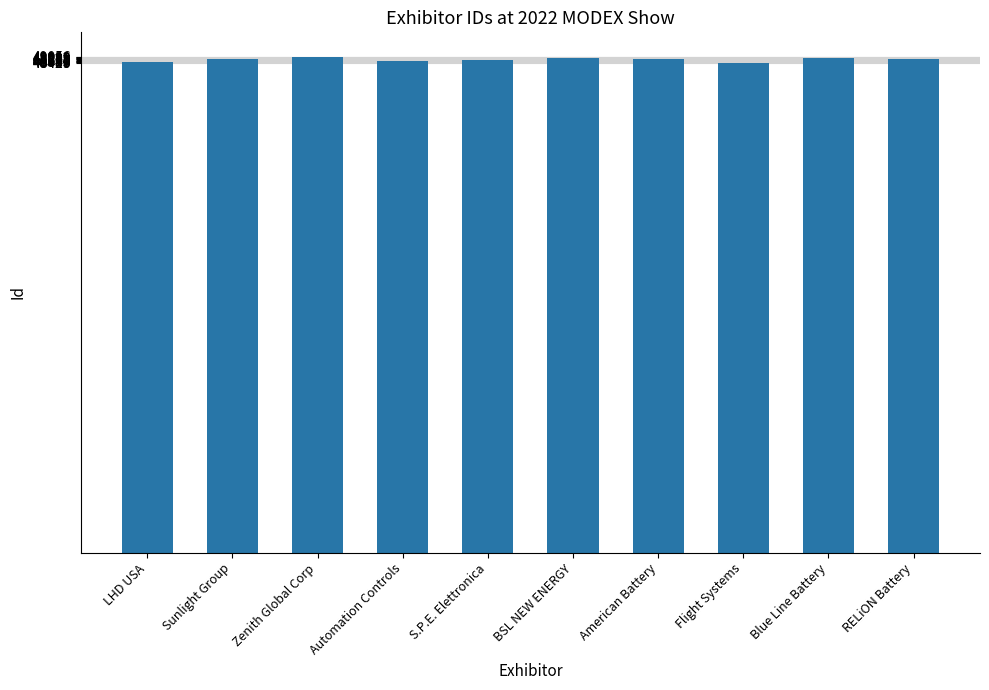

Is it true that the value at Sunlight Group is 48814?

True